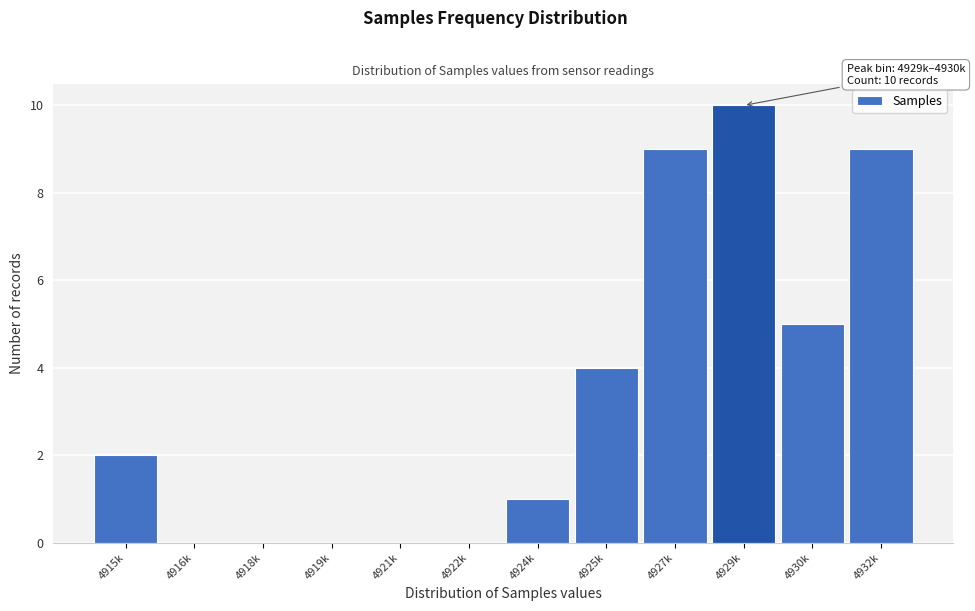

Reading right to left, extract all data points from this chart.

4932k=9	4930k=5	4929k=10	4927k=9	4925k=4	4924k=1	4922k=0	4921k=0	4919k=0	4918k=0	4916k=0	4915k=2